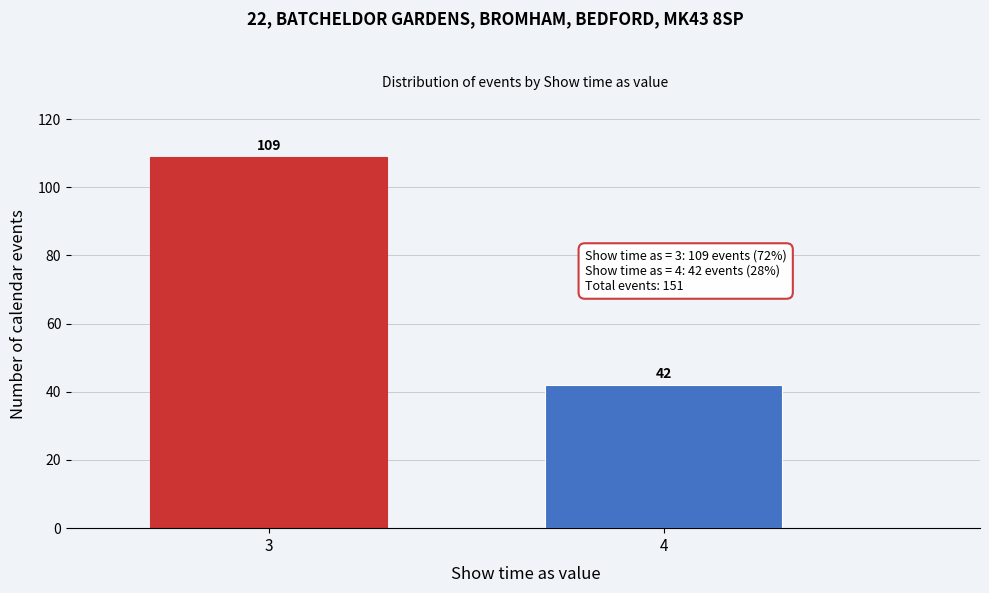

Reading left to right, extract all data points from this chart.

109	42